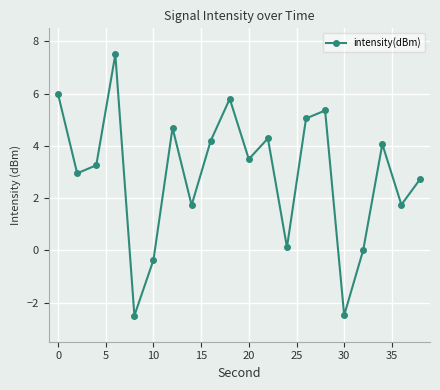

What is the value of the 7th point from the left?

4.7